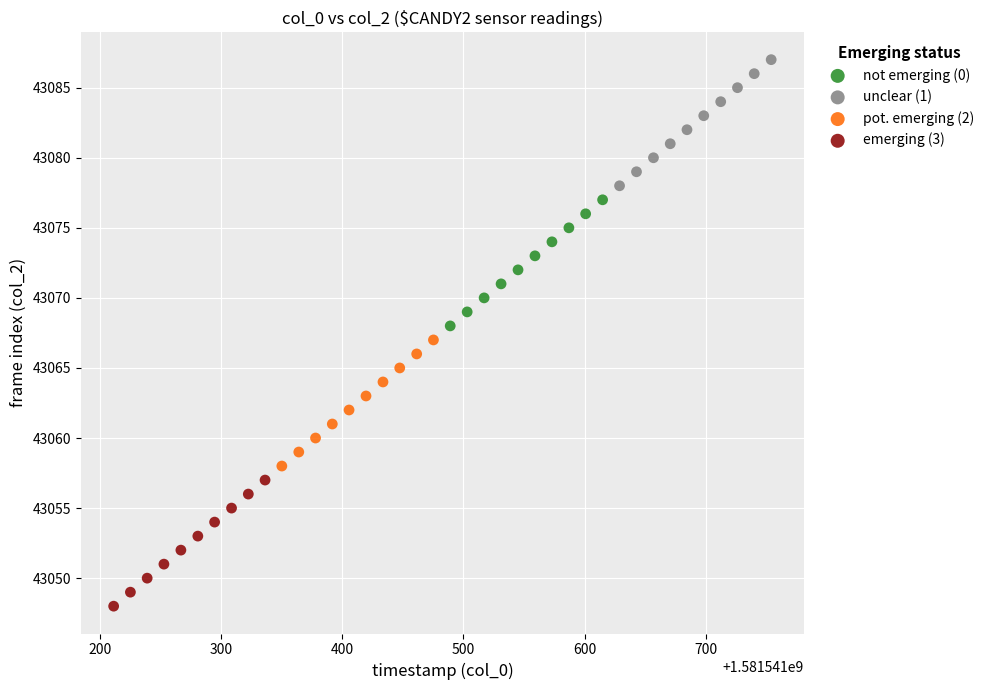

Which series reaches the maximum Y coordinate?

unclear (1)